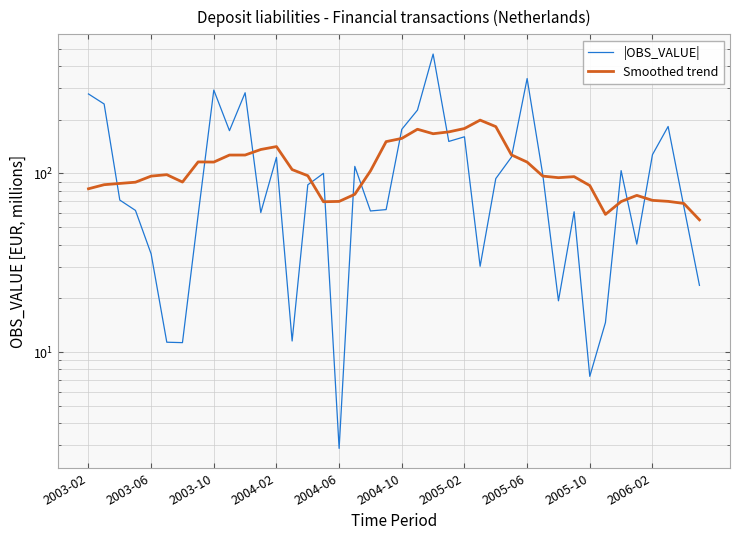

How many lines are shown in the chart?

2